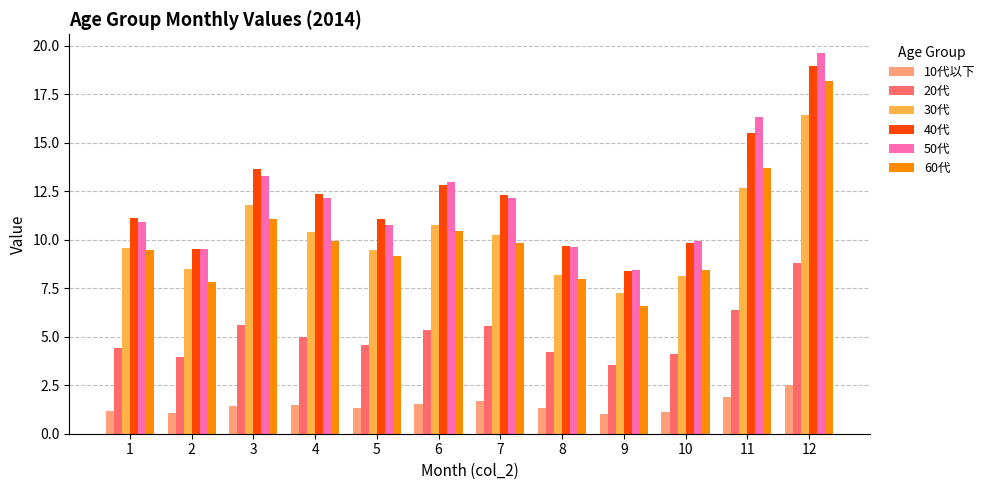

How many data points in 30代 are less than 10?

6